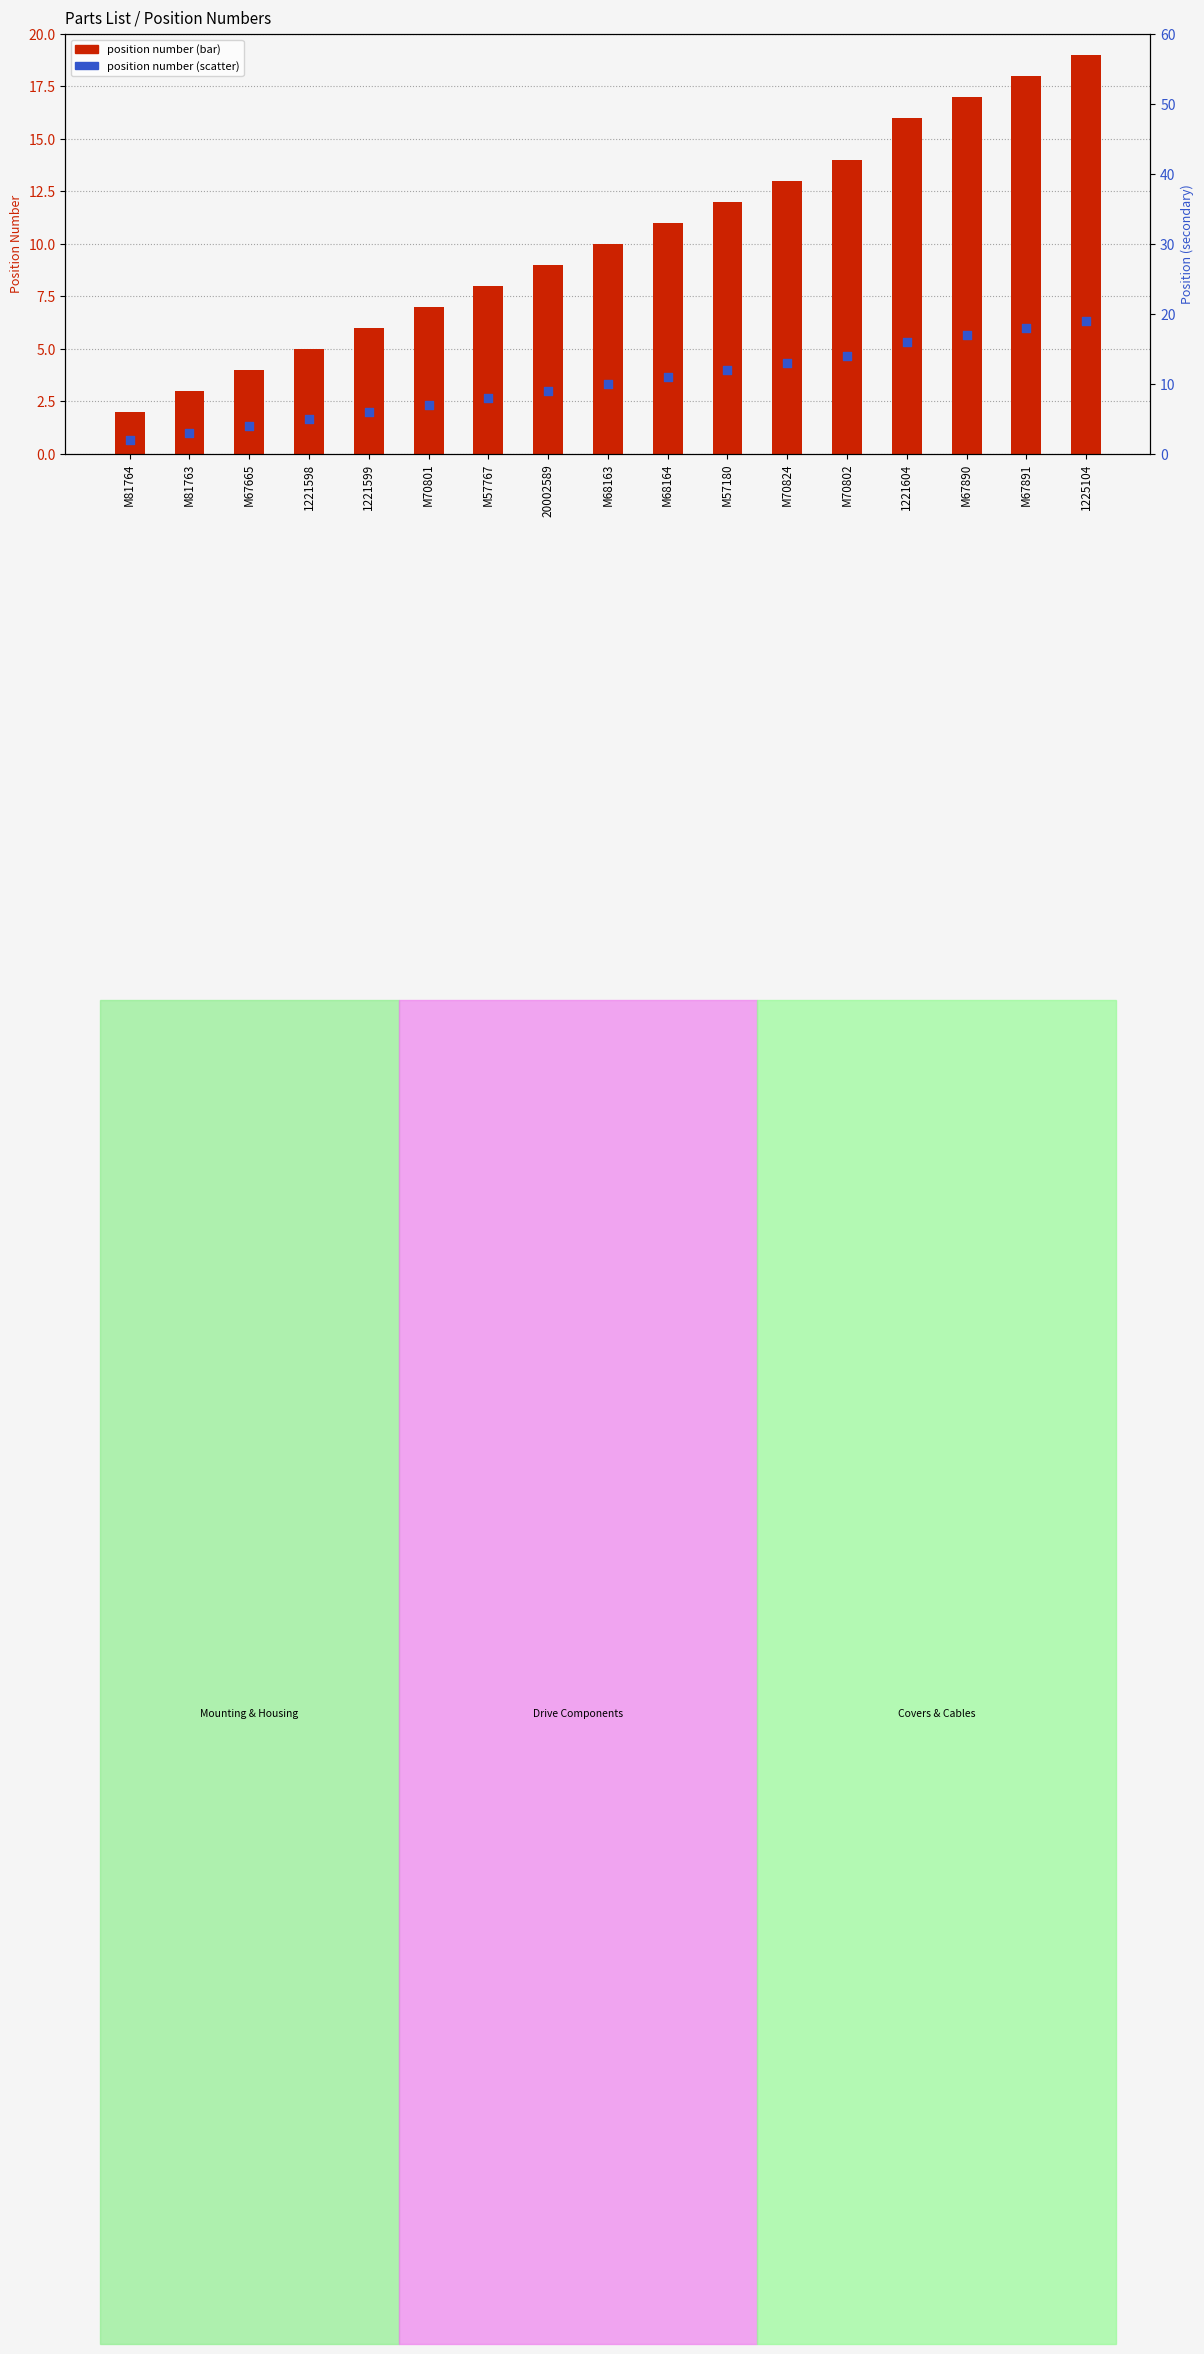

Which series has the largest total across all categories?

position number